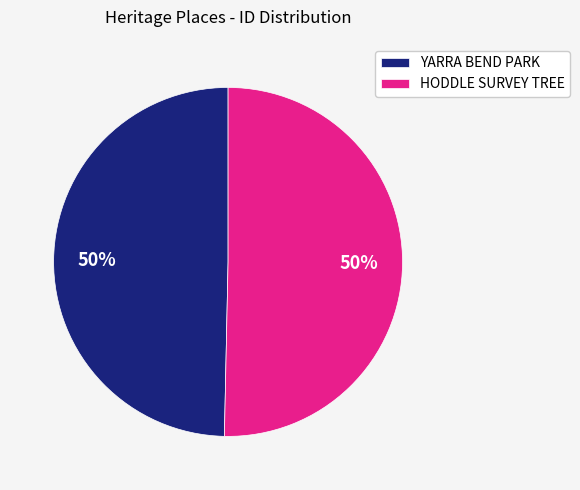

How many slices are in this pie chart?

2